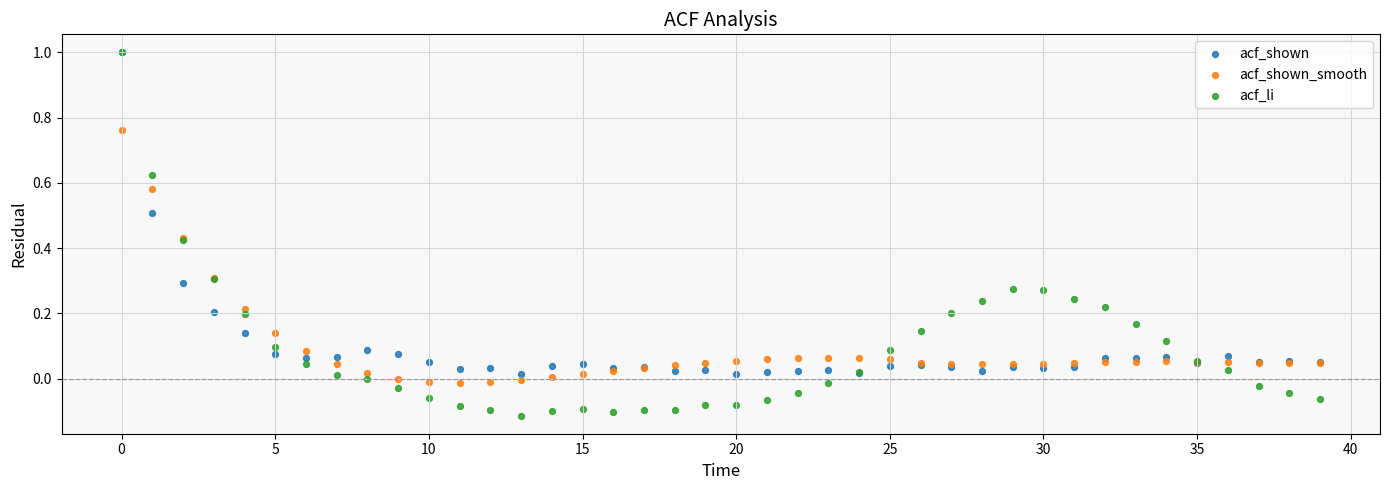

What are all the series names shown in the legend?

acf_shown, acf_shown_smooth, acf_li